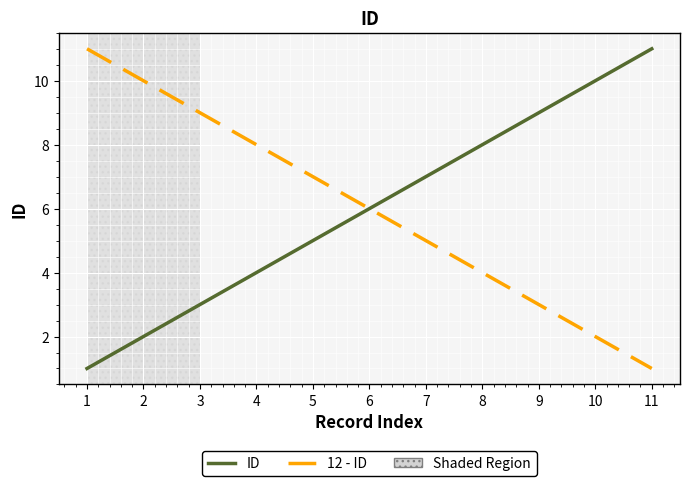

What is the minimum value for ID?

1.0